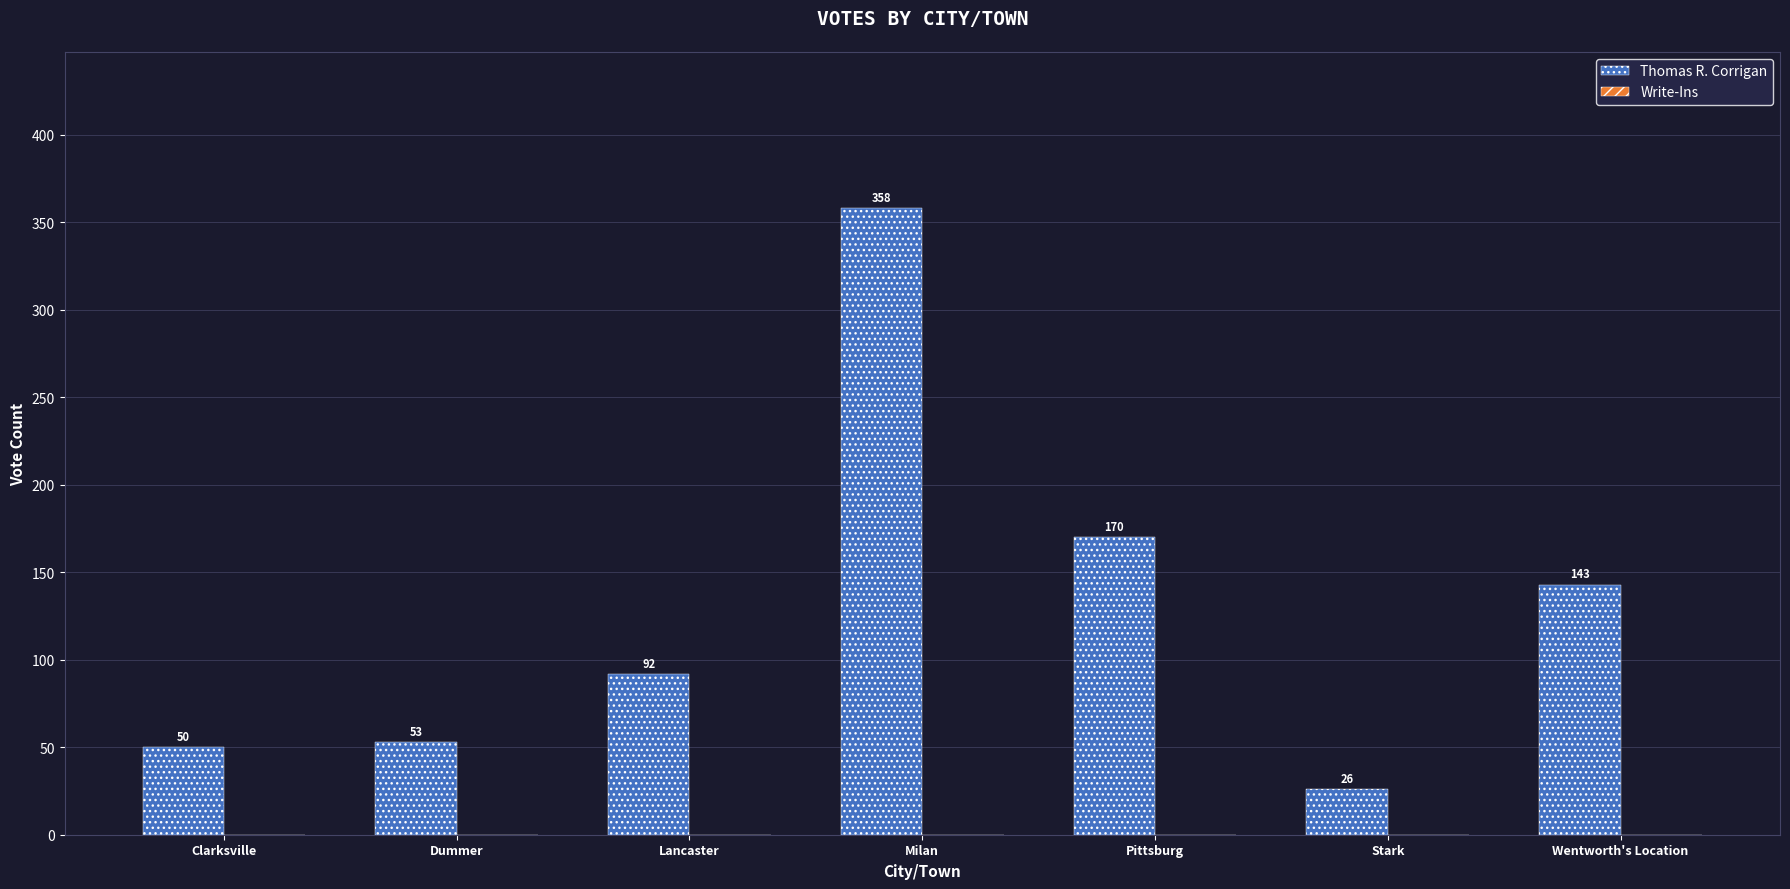

How many series are shown in this chart?

1